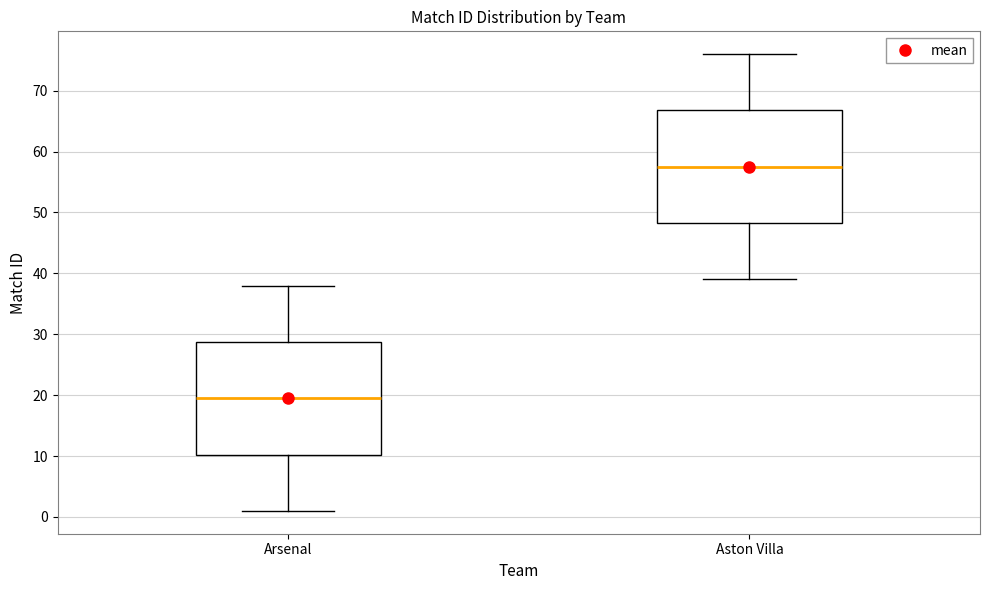

Which box's median line is the lowest?

Arsenal